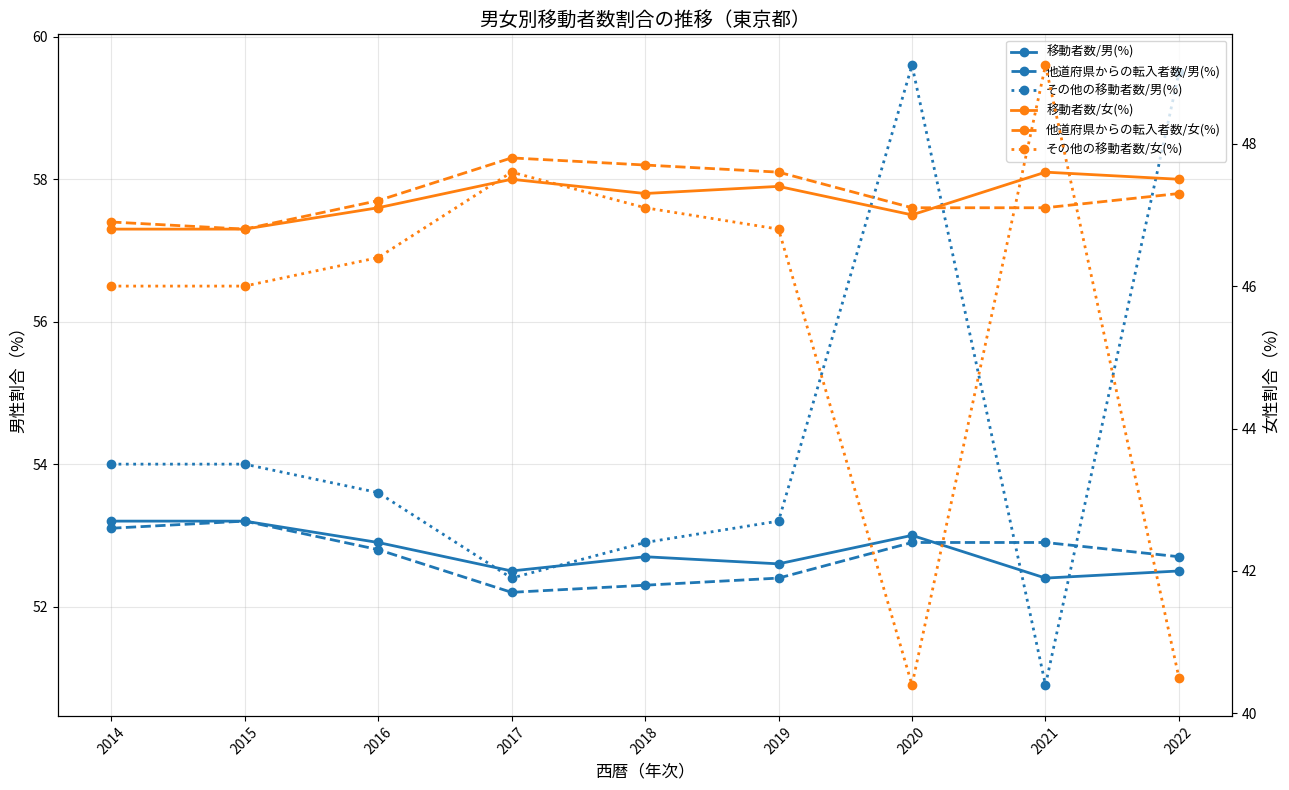

What is the maximum value for 他道府県からの転入者数/女(%)?

47.8